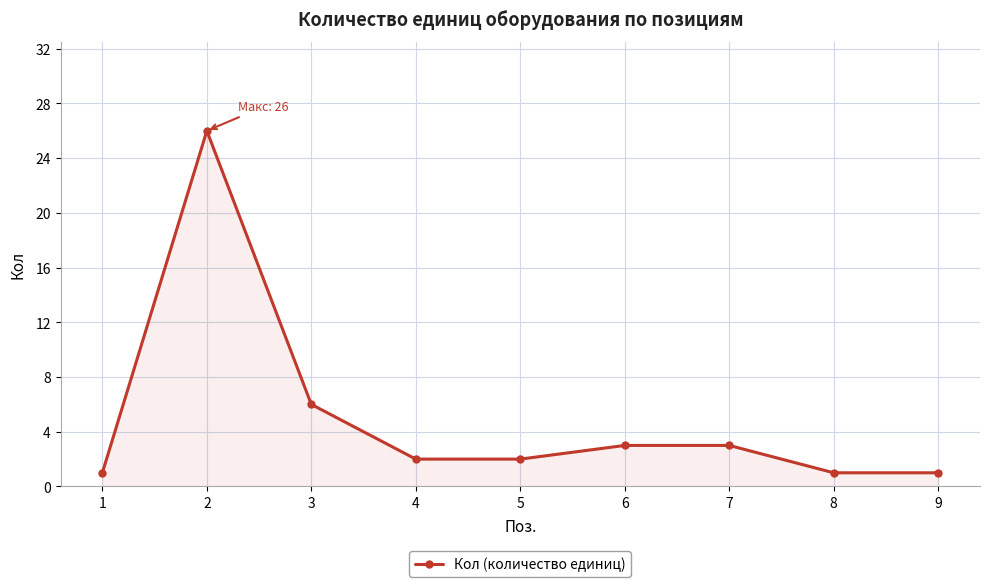

Which has a higher value, 1 or 5?

5